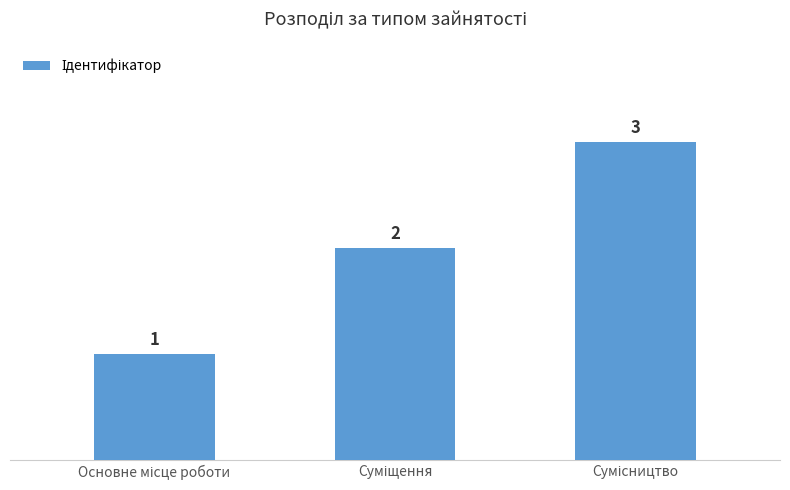

What is the value of the 1st bar from the left?

1